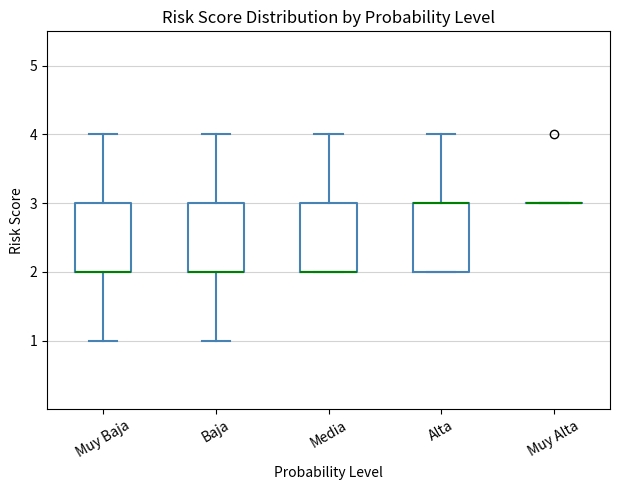

Where is the lower edge of the box for Media on the y-axis? The values are not printed on the chart, so give them approximately, as read against the axis.

2